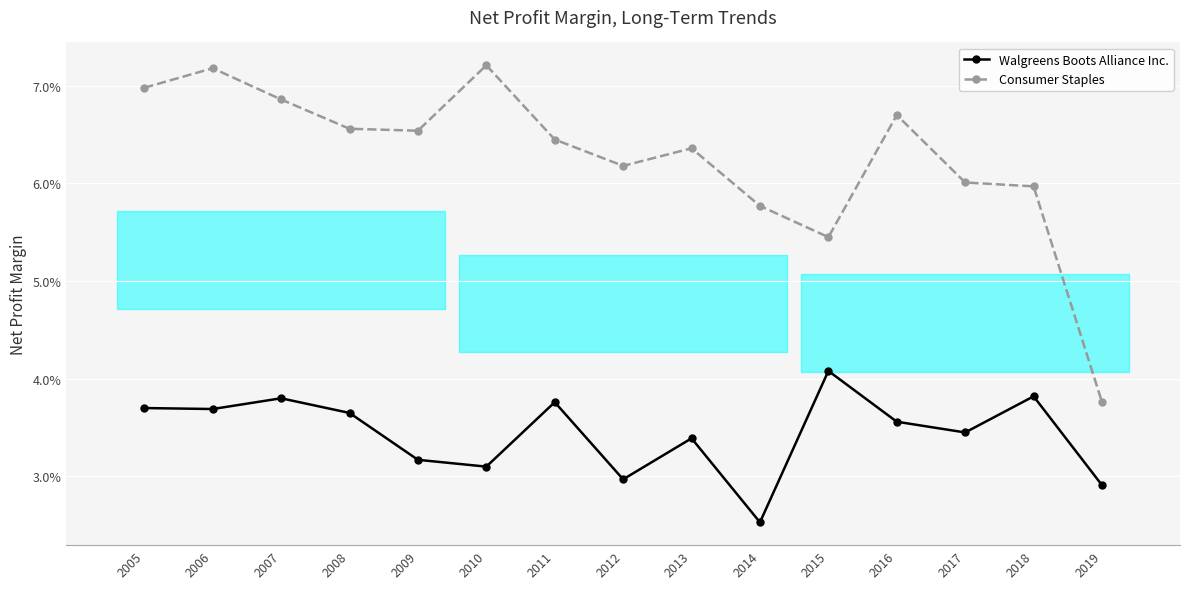

How many Consumer Staples values are between 0 and 1?

15